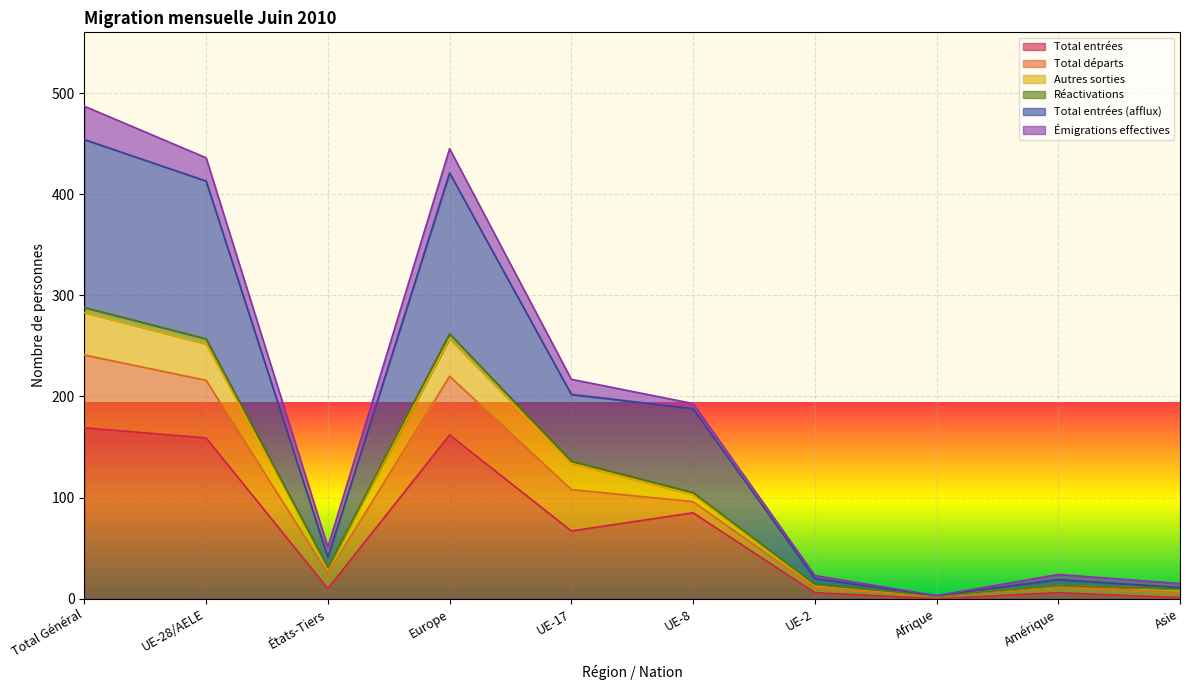

What is the maximum value for Total entrées?

169